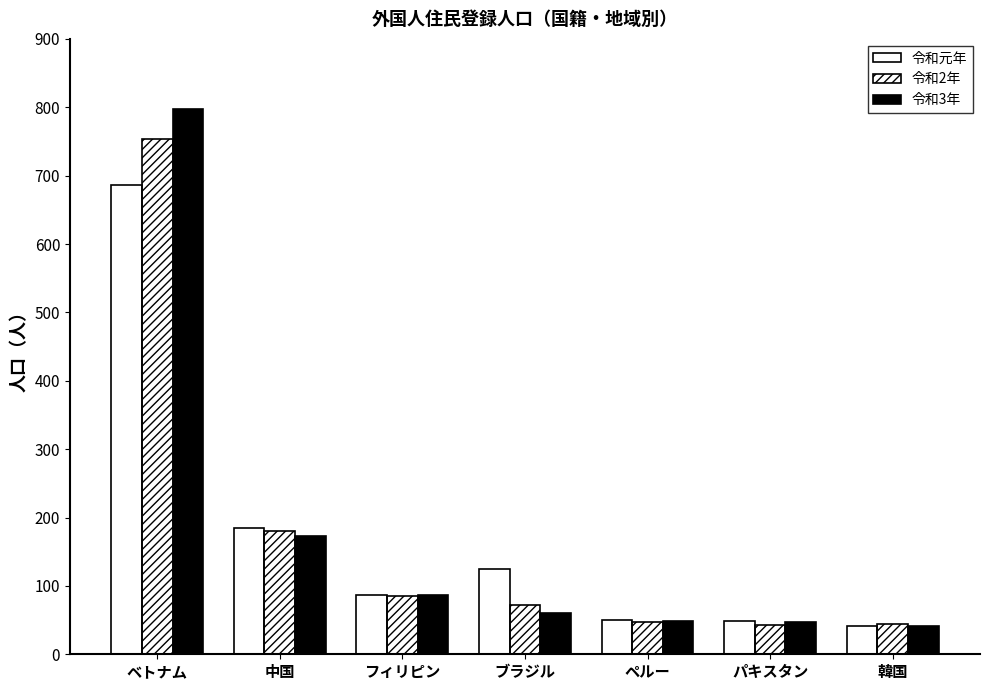

Which category has the lowest value in the 令和2年 series?

パキスタン